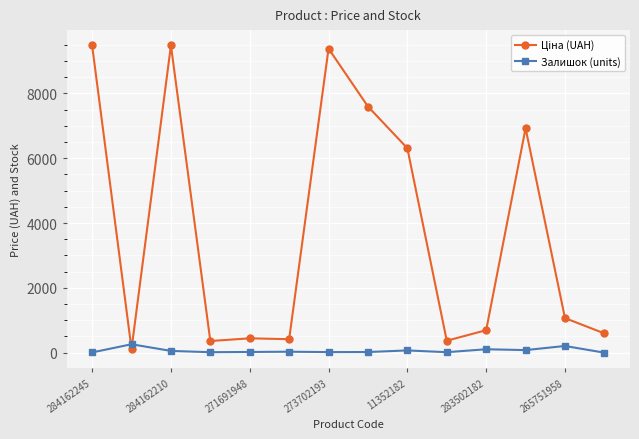

What is the highest value of the Залишок (units) series?

260.0